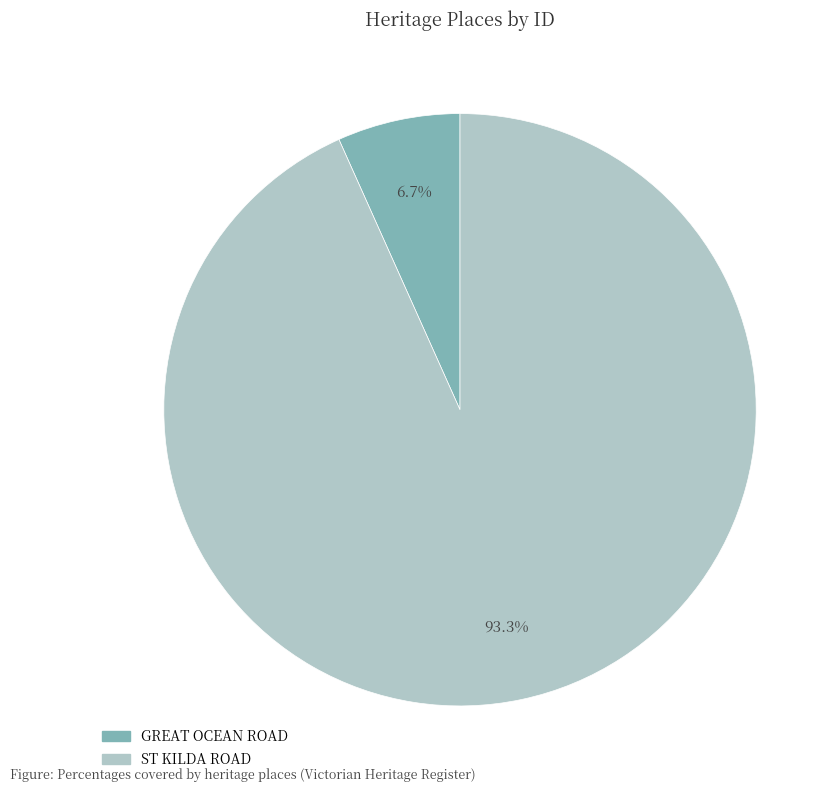

Between ST KILDA ROAD and GREAT OCEAN ROAD, which is larger?

ST KILDA ROAD